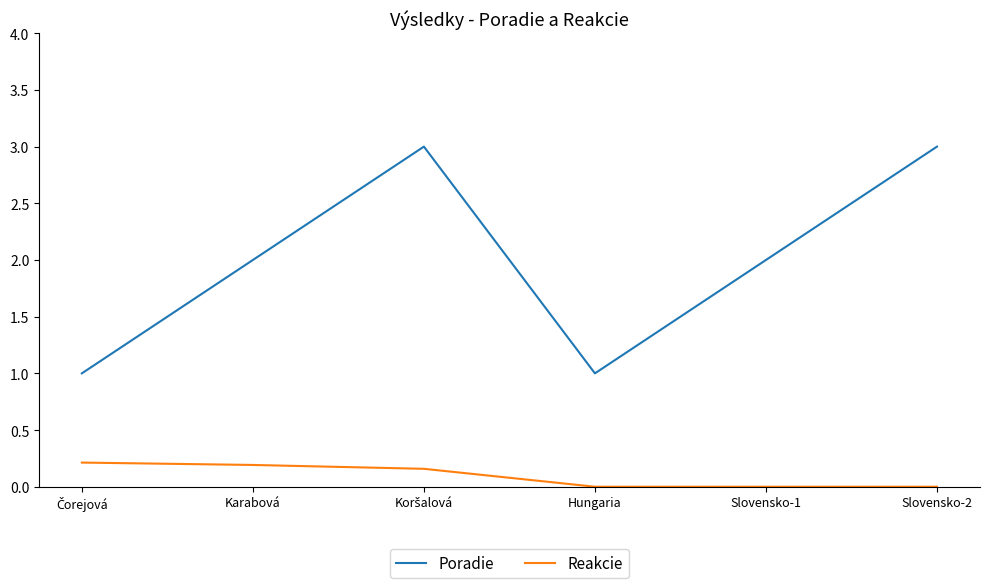

What is the difference between the Poradie values at Hungaria and Slovensko-2?

2.0